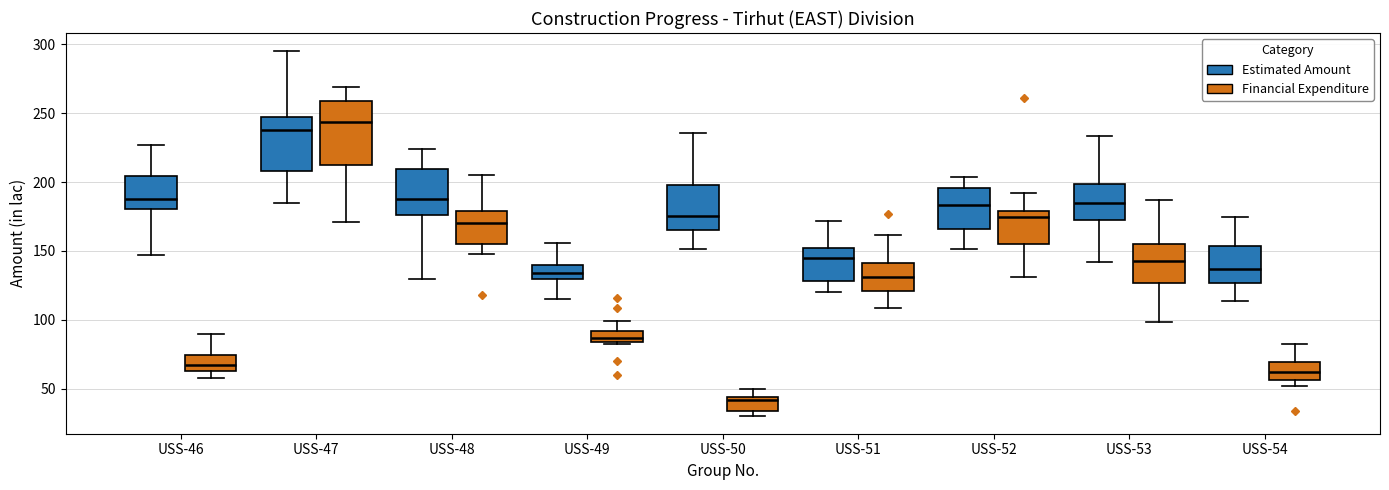

Reading left to right, read every box against the y-axis: the position of its median line, the range the box covers, and the ends of its whiskers. The values are not printed on the chart, so give them approximately, as read against the axis.

USS-46 (Estimated Amount): median 190, box 180 to 205, whiskers 145 to 225
USS-46 (Financial Expenditure): median 65 (inside the box), box 65 to 75, whiskers 60 to 90
USS-47 (Estimated Amount): median 240, box 210 to 245, whiskers 185 to 295
USS-47 (Financial Expenditure): median 245, box 210 to 260, whiskers 170 to 270
USS-48 (Estimated Amount): median 190, box 175 to 210, whiskers 130 to 225
USS-48 (Financial Expenditure): median 170, box 155 to 180, whiskers 150 to 205
USS-49 (Estimated Amount): median 135, box 130 to 140, whiskers 115 to 155
USS-49 (Financial Expenditure): median 85 (inside the box), box 85 to 90, whiskers 80 to 100
USS-50 (Estimated Amount): median 175, box 165 to 200, whiskers 150 to 235
USS-50 (Financial Expenditure): median 40, box 35 to 45, whiskers 30 to 50
USS-51 (Estimated Amount): median 145, box 130 to 150, whiskers 120 to 170
USS-51 (Financial Expenditure): median 130, box 120 to 140, whiskers 110 to 160
USS-52 (Estimated Amount): median 185, box 165 to 195, whiskers 150 to 205
USS-52 (Financial Expenditure): median 175, box 155 to 180, whiskers 130 to 190
USS-53 (Estimated Amount): median 185, box 170 to 200, whiskers 140 to 235
USS-53 (Financial Expenditure): median 145, box 125 to 155, whiskers 100 to 185
USS-54 (Estimated Amount): median 135, box 125 to 155, whiskers 115 to 175
USS-54 (Financial Expenditure): median 60, box 55 to 70, whiskers 50 to 80